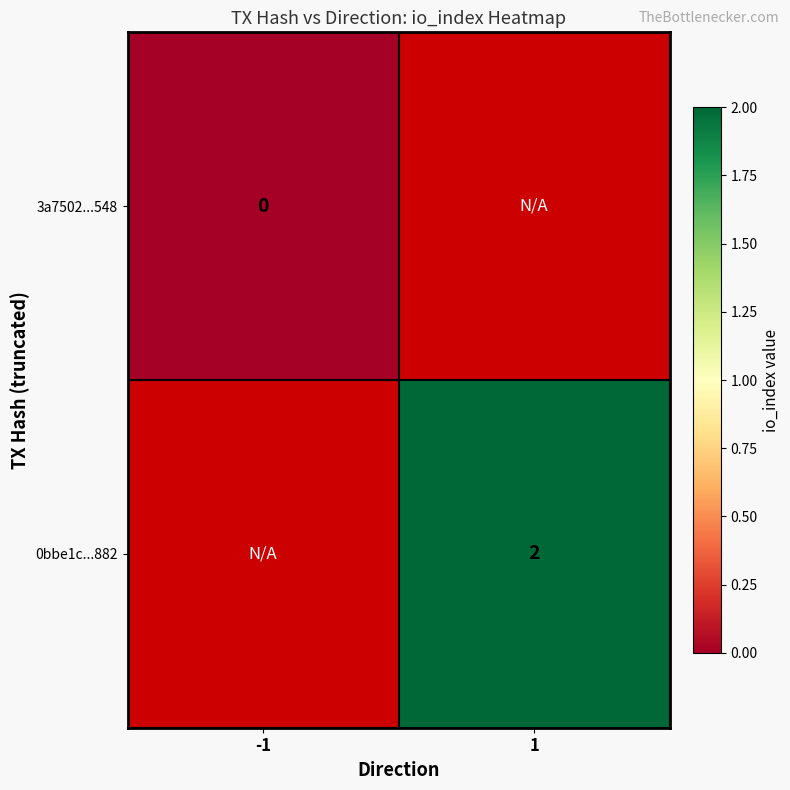

Is it true that 0bbe1c...882 equals 2 at 1?

True